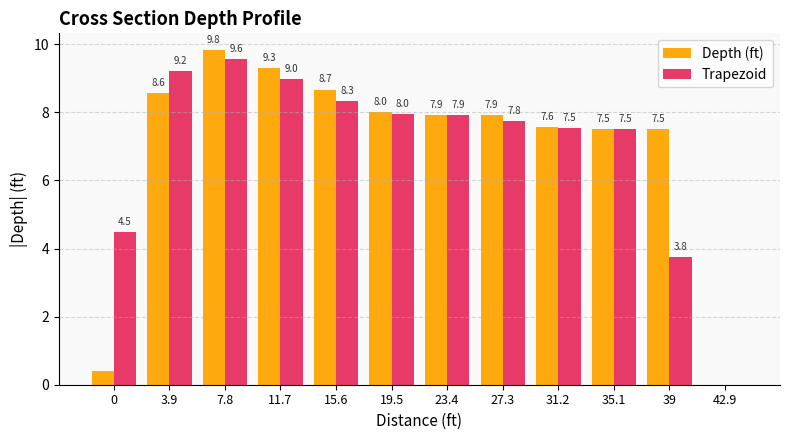

Which series changed the most between 3.9 and 7.8?

Depth (ft)